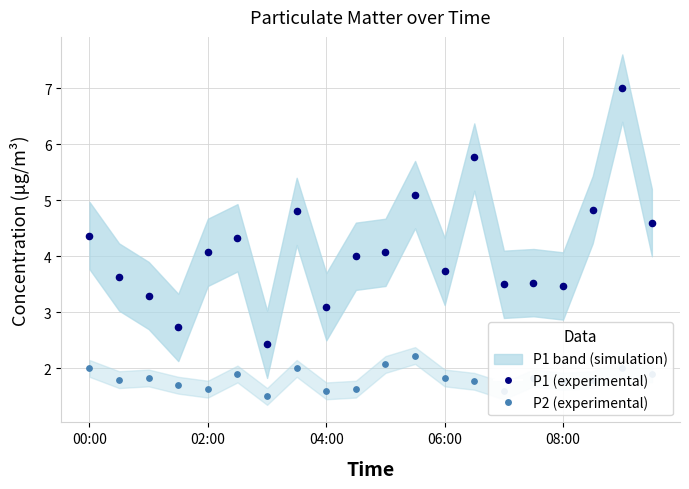

What is the total value across all series at 7?

6.8